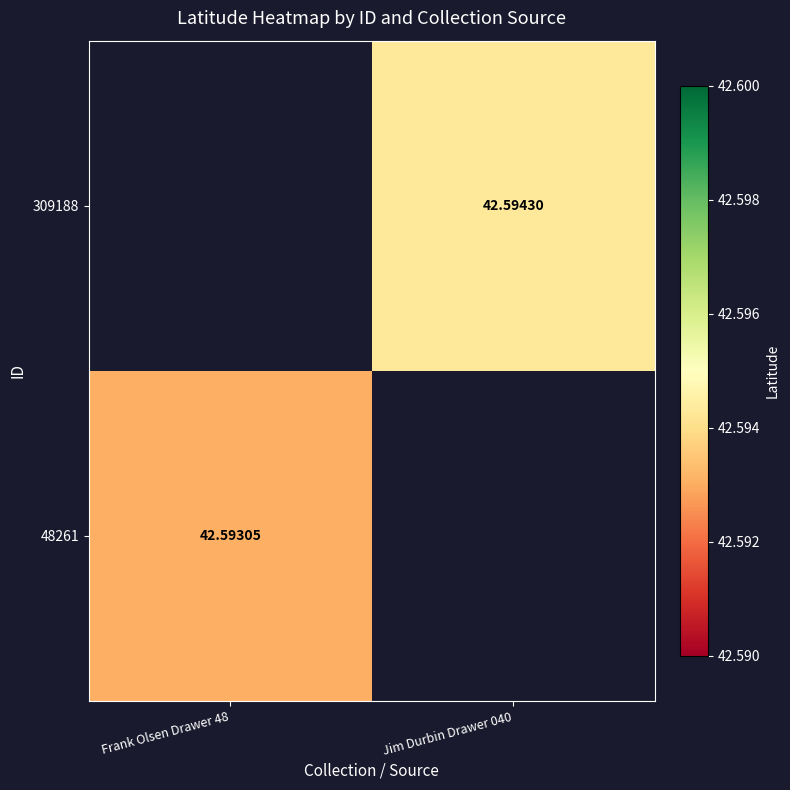

Which label corresponds to the largest value in the chart?

Jim Durbin Drawer 040